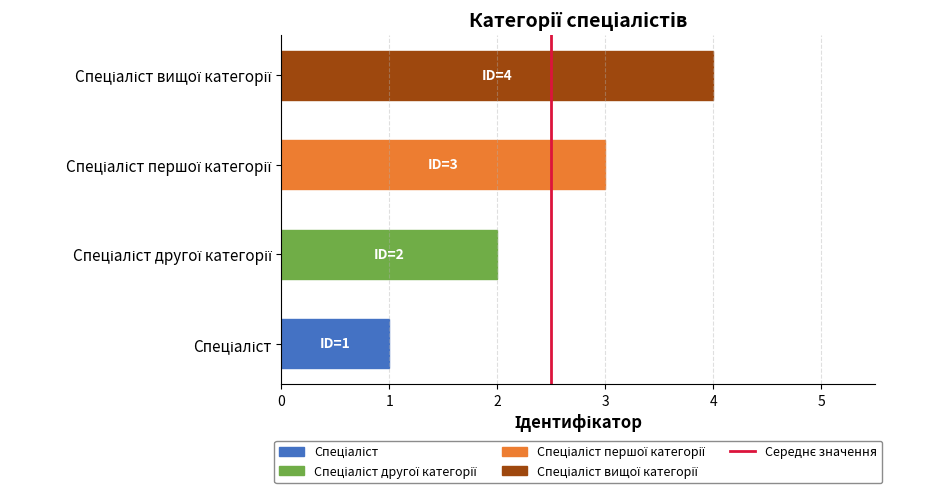

How many values are below 3?

2